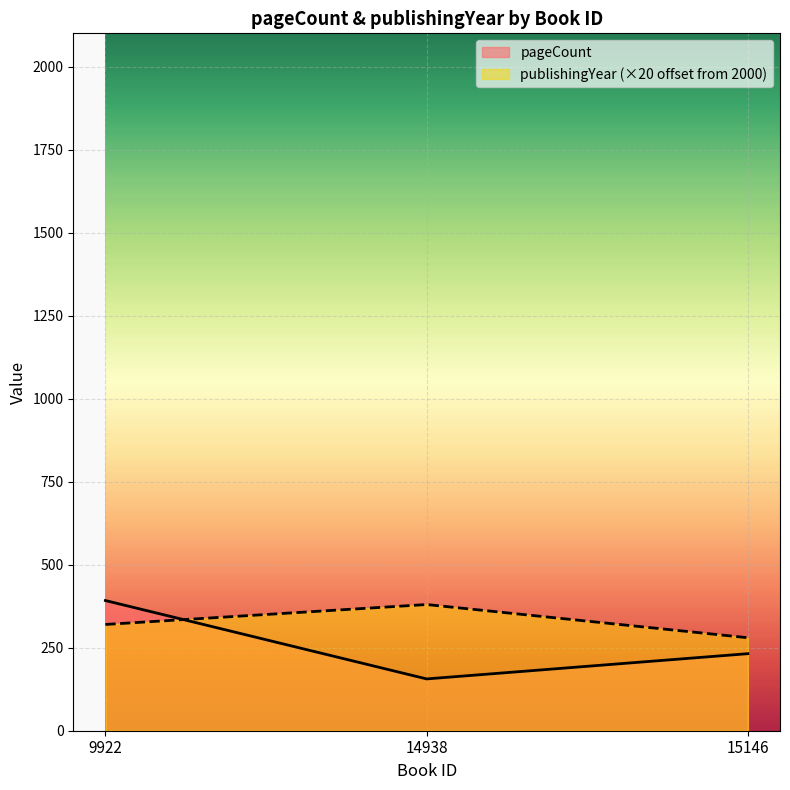

Count the number of data series in this chart.

2